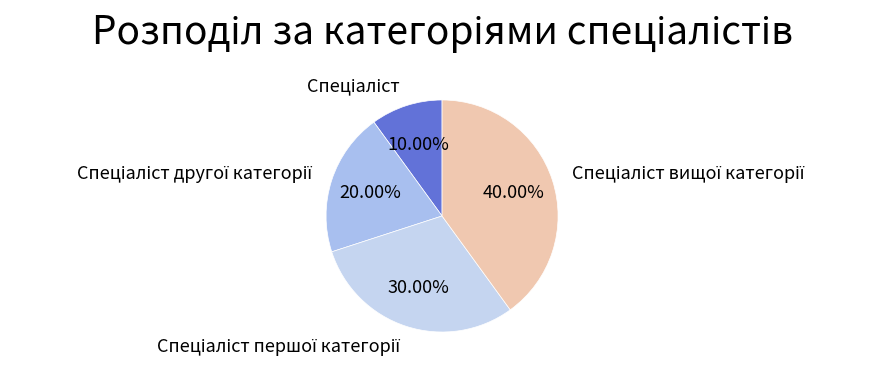

How many segments does this pie chart have?

4